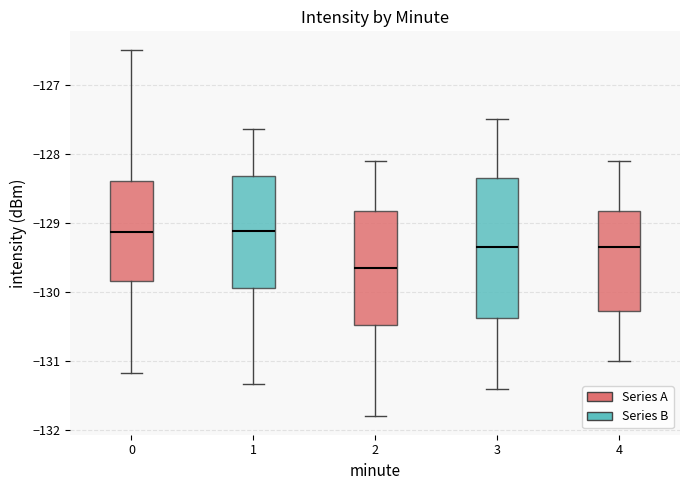

Where is the lower edge of the box at x = 2 on the y-axis? The values are not printed on the chart, so give them approximately, as read against the axis.

-130.5